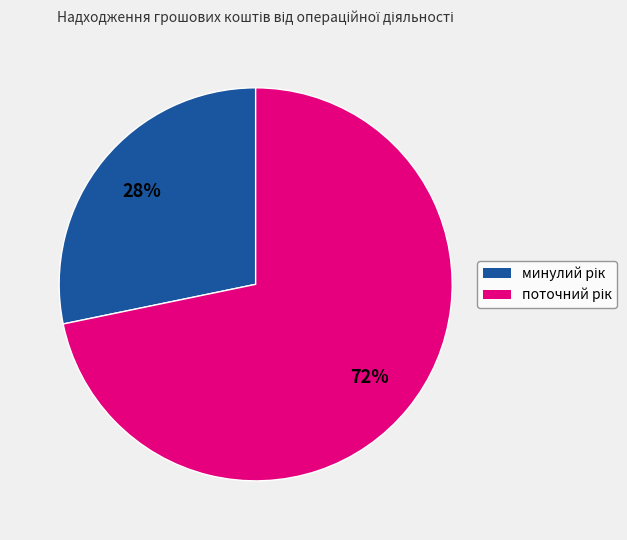

To the nearest percent, what is the difference between the largest and smallest slice percentages?

44%